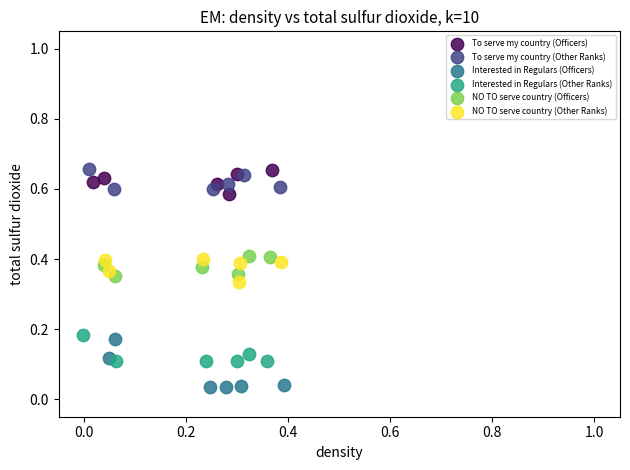

Which series reaches the minimum Y coordinate?

Interested in Regulars (Officers)